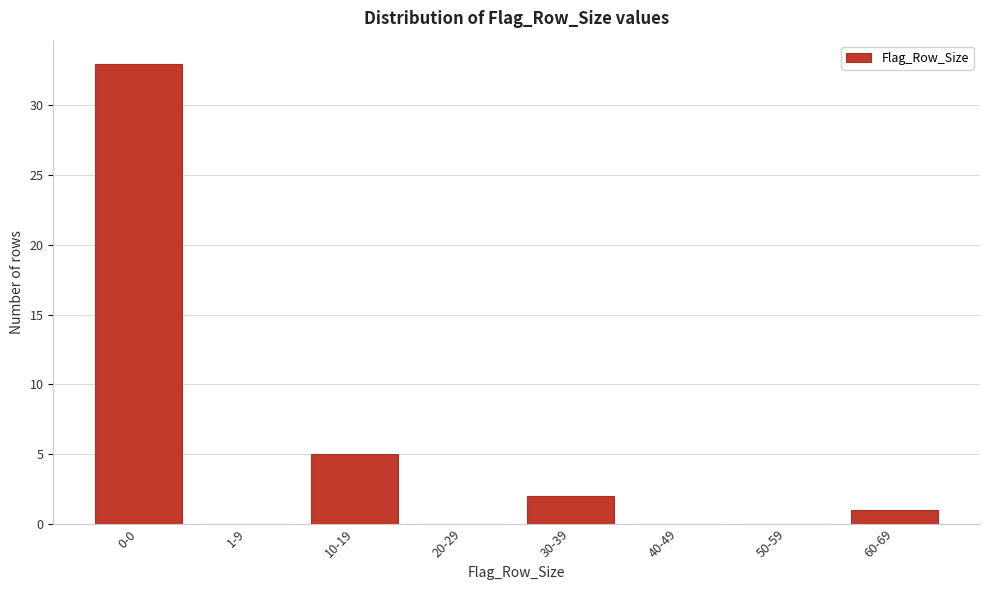

Reading right to left, transcribe all the data shown in this chart.

60-69=1	50-59=0	40-49=0	30-39=2	20-29=0	10-19=5	1-9=0	0-0=33